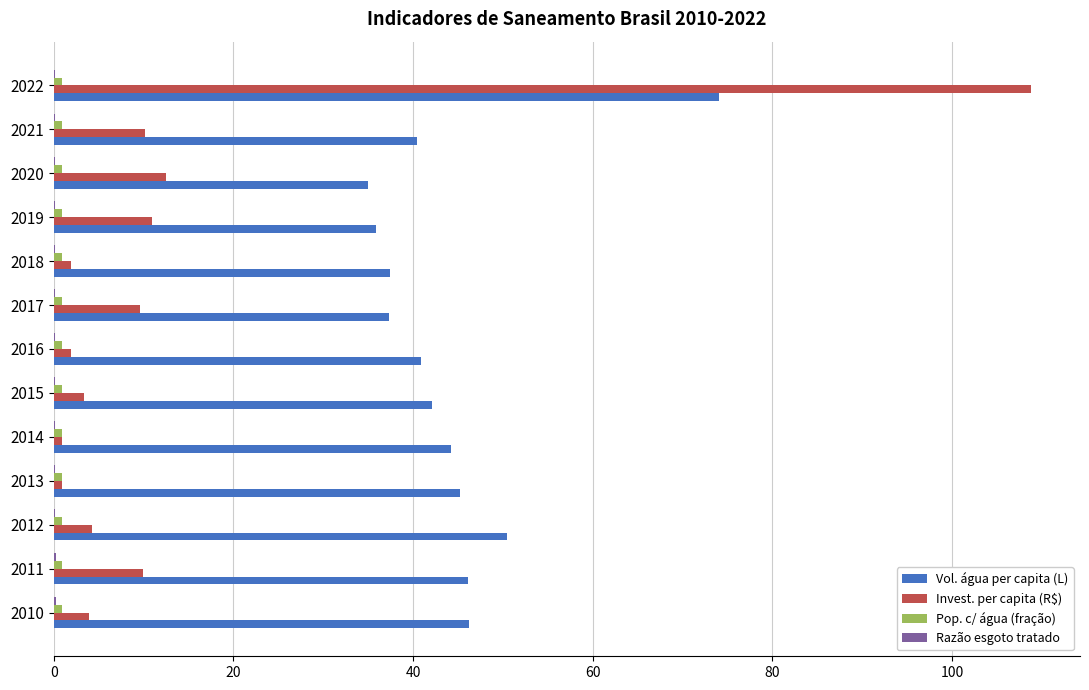

What is the average value of the Vol. água per capita (L) series?

44.3